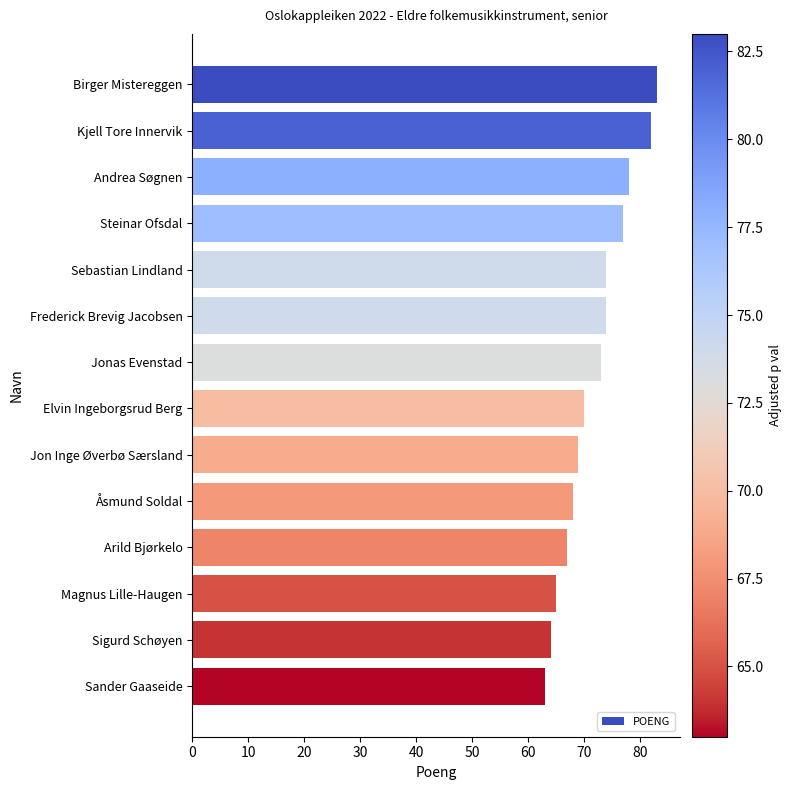

Where is the data nearest to the value 73?

Jonas Evenstad